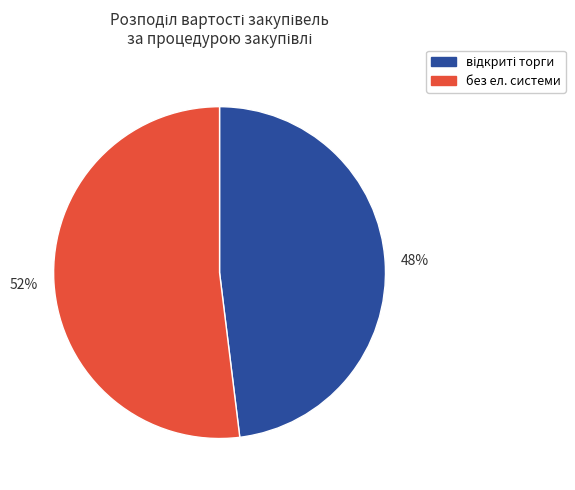

Is there a majority slice in this chart?

Yes